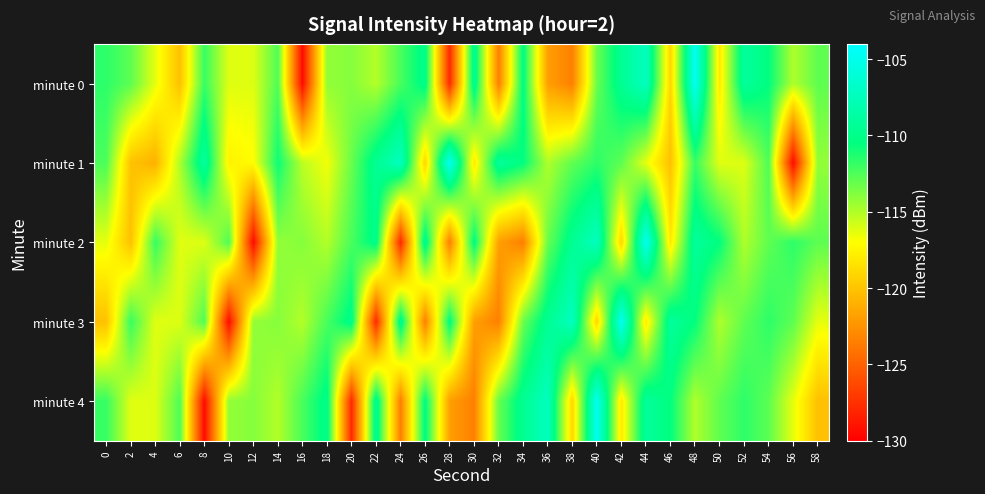

Between 2 and 28, which is larger?

2